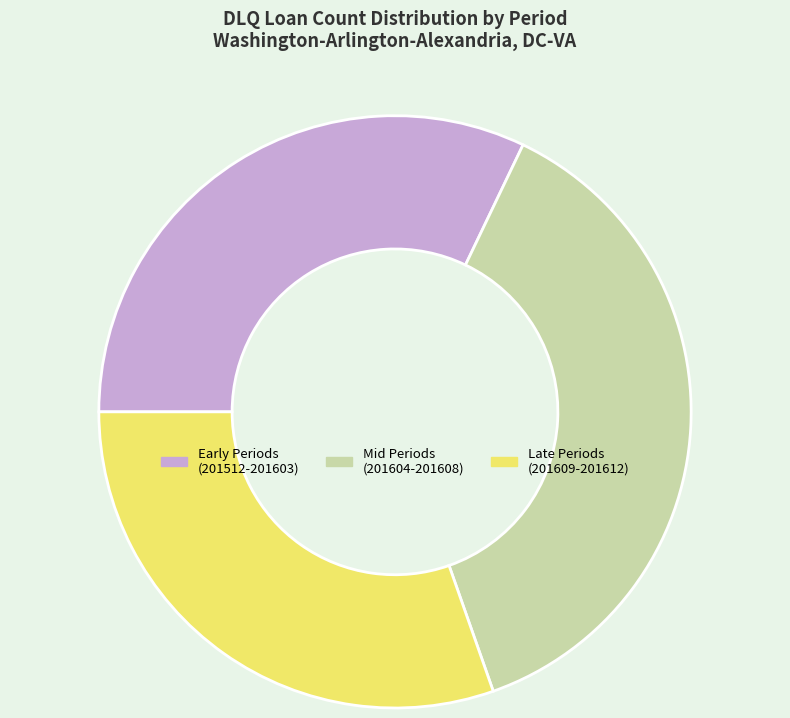

How many segments does this pie chart have?

3